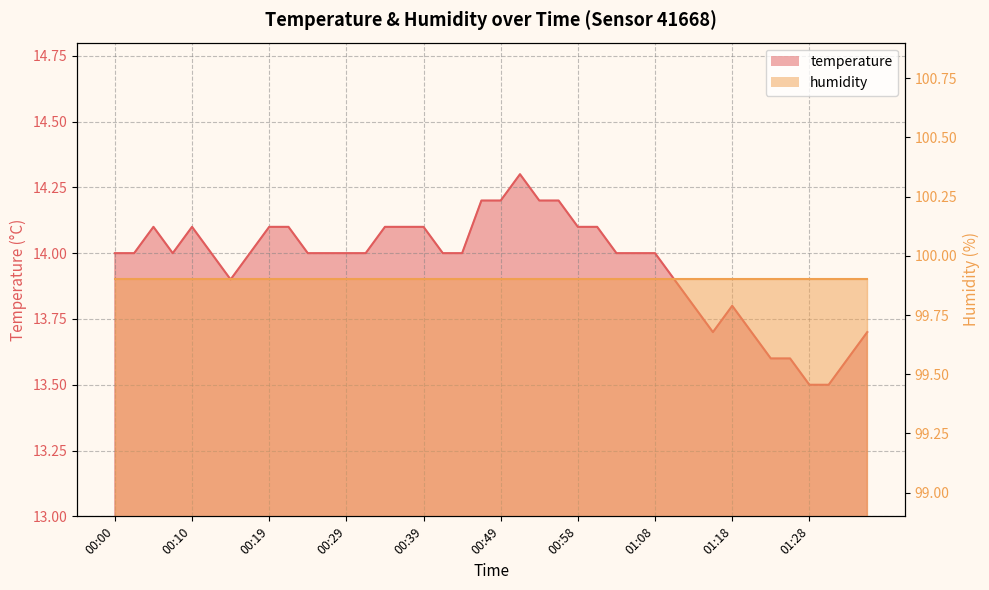

Where is the first local minimum?

00:07